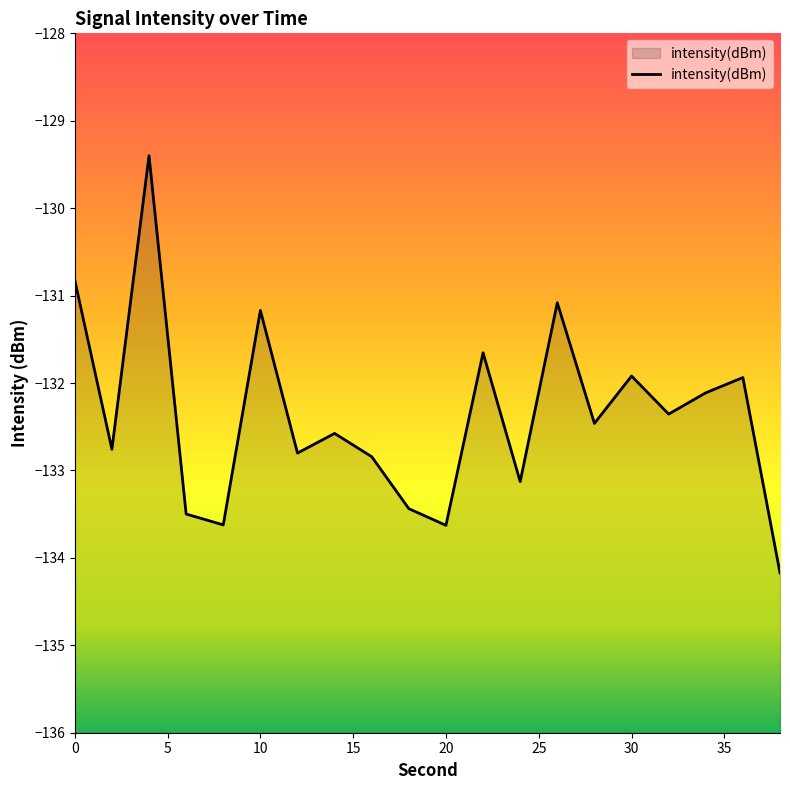

What is the difference between the second highest and second lowest values?

2.8